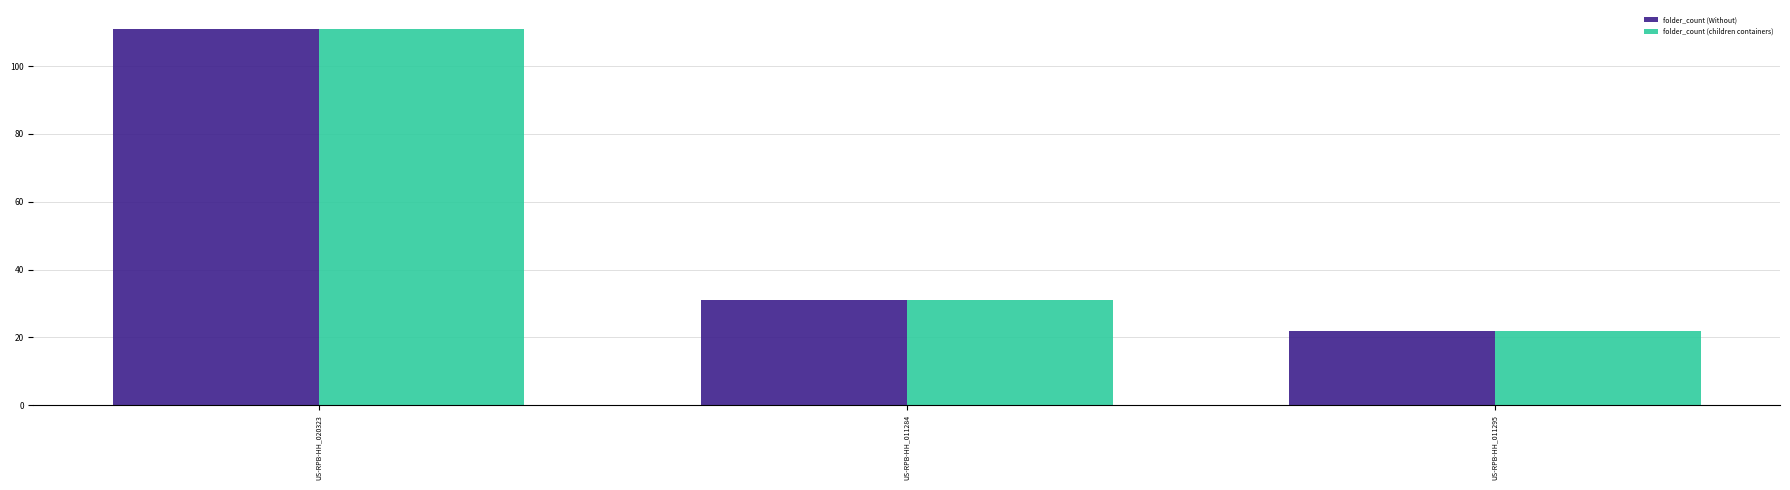

True or false: folder_count (children containers) has a value of 191 at US-RPB-HH_020323.

False